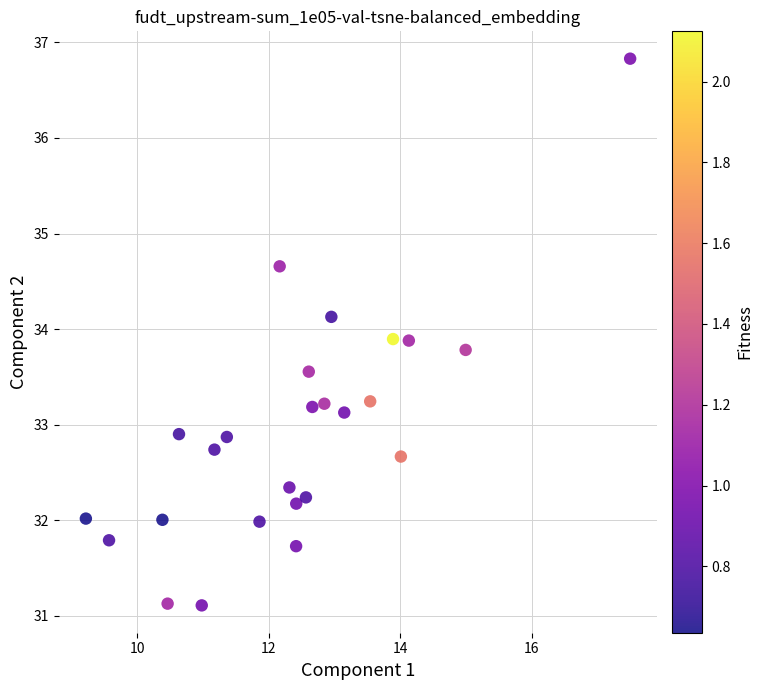

What is the range of Y values (max minus min)?

5.7